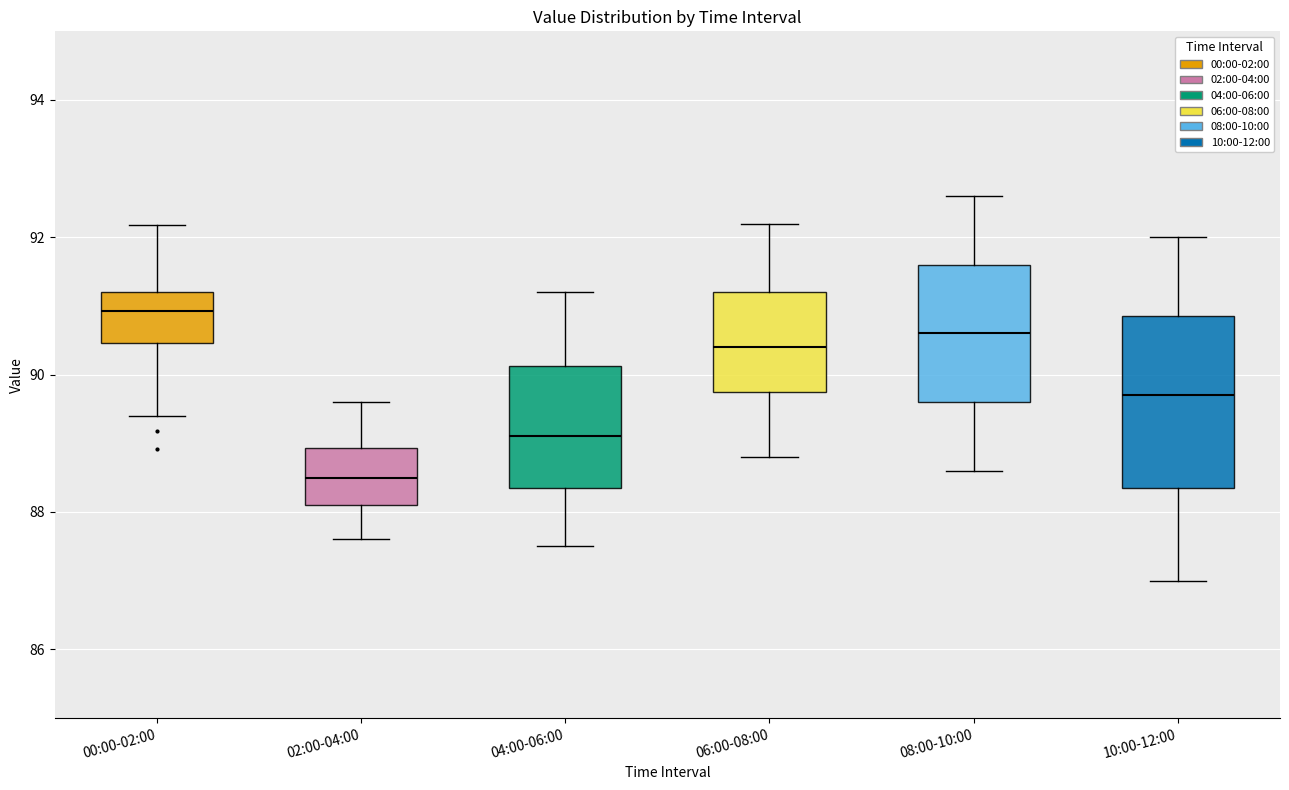

Reading left to right, read every box against the y-axis: the position of its median line, the range the box covers, and the ends of its whiskers. The values are not printed on the chart, so give them approximately, as read against the axis.

00:00-02:00: median 91.0, box 90.4 to 91.2, whiskers 89.4 to 92.2
02:00-04:00: median 88.6, box 88.2 to 89.0, whiskers 87.6 to 89.6
04:00-06:00: median 89.2, box 88.4 to 90.2, whiskers 87.6 to 91.2
06:00-08:00: median 90.4, box 89.8 to 91.2, whiskers 88.8 to 92.2
08:00-10:00: median 90.6, box 89.6 to 91.6, whiskers 88.6 to 92.6
10:00-12:00: median 89.8, box 88.4 to 90.8, whiskers 87.0 to 92.0